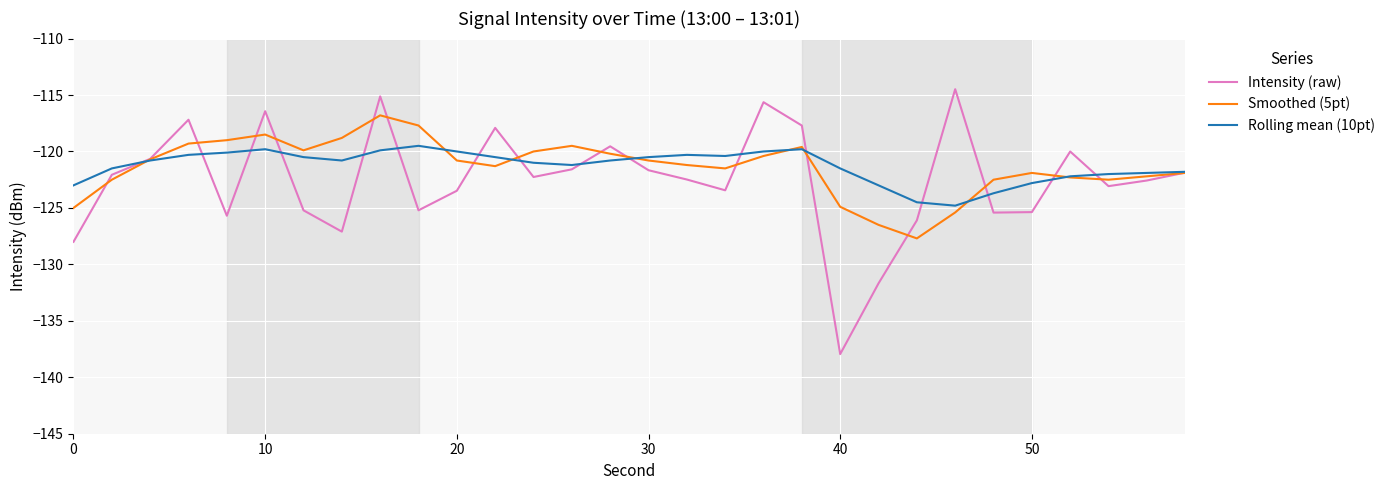

What is the difference between the maximum and second lowest values in the Intensity (raw) series?

17.2